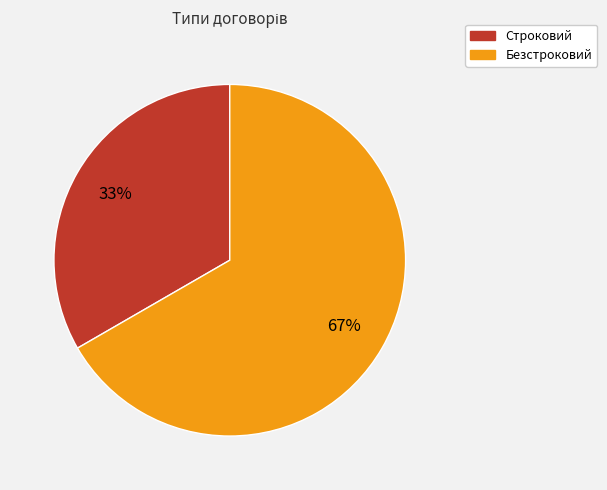

To the nearest percent, what percentage of the pie is Безстроковий?

67%